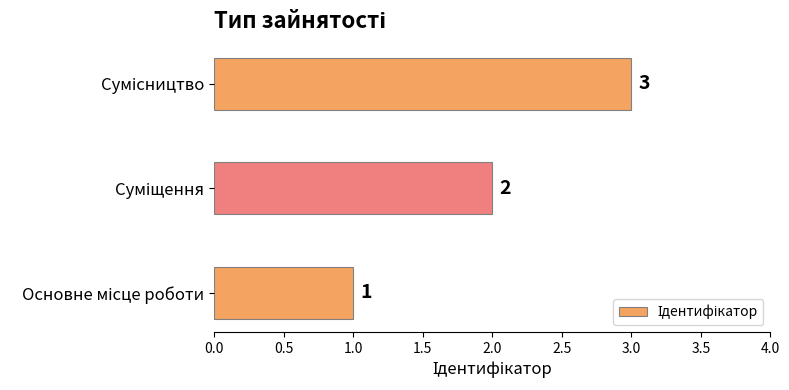

Count the values in the range 1 to 3.

3